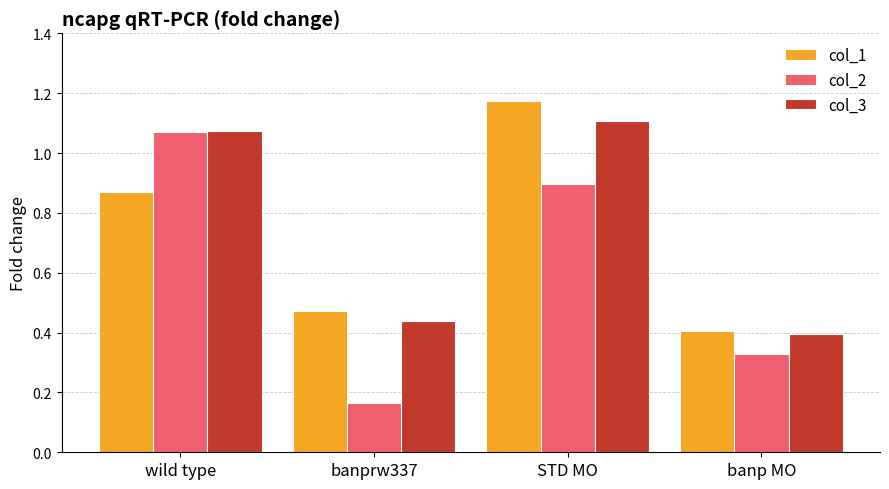

How many bars are there in each group?

3